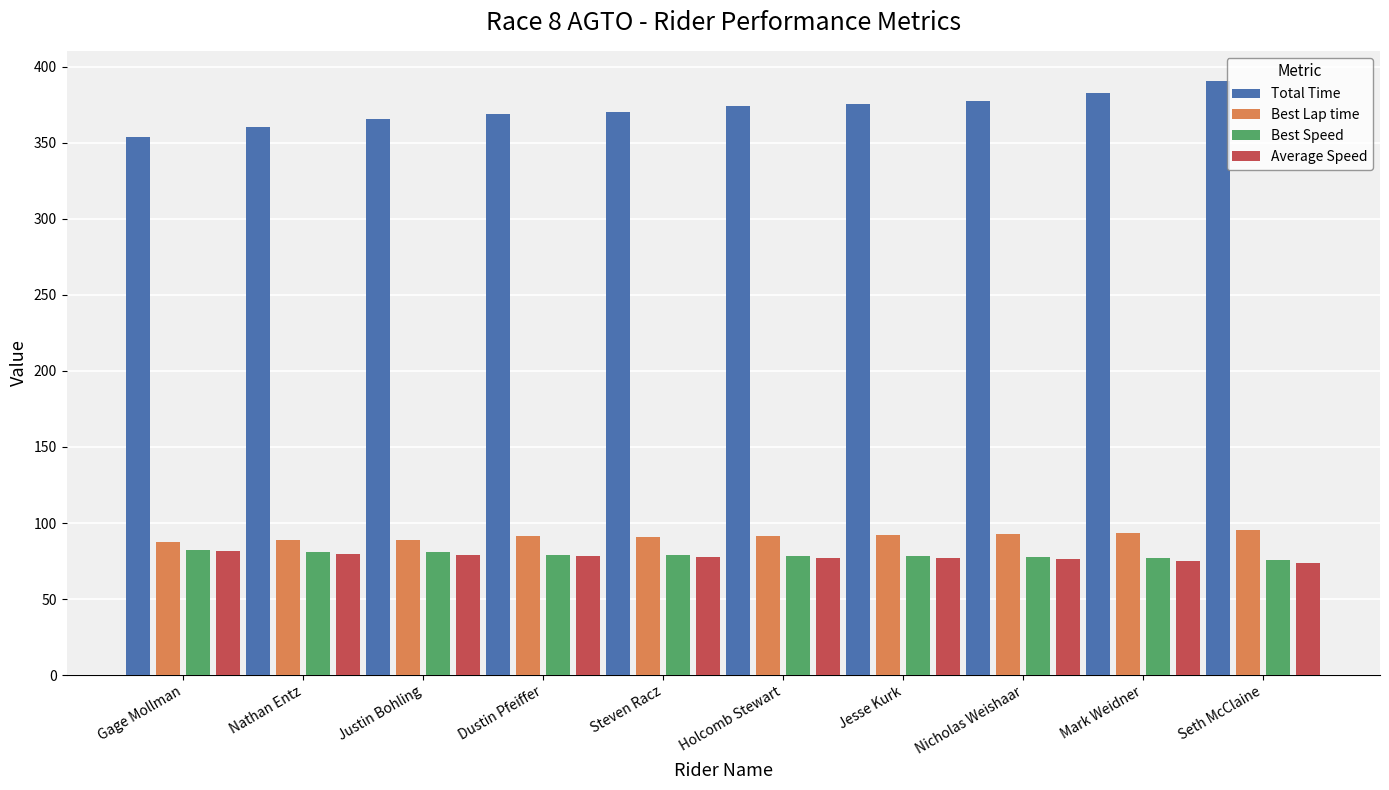

What is the maximum value shown in the chart?

390.9